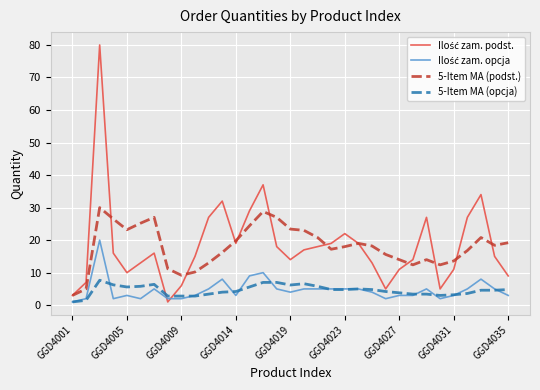

True or false: 5-Item MA (opcja) and 5-Item MA (podst.) intersect in this chart.

False